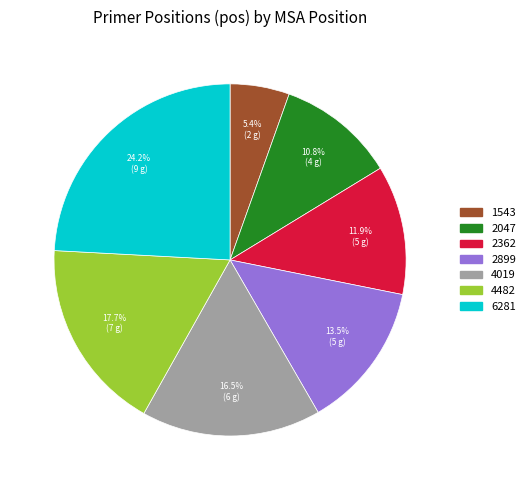

Is there any slice that represents more than half of the pie?

No